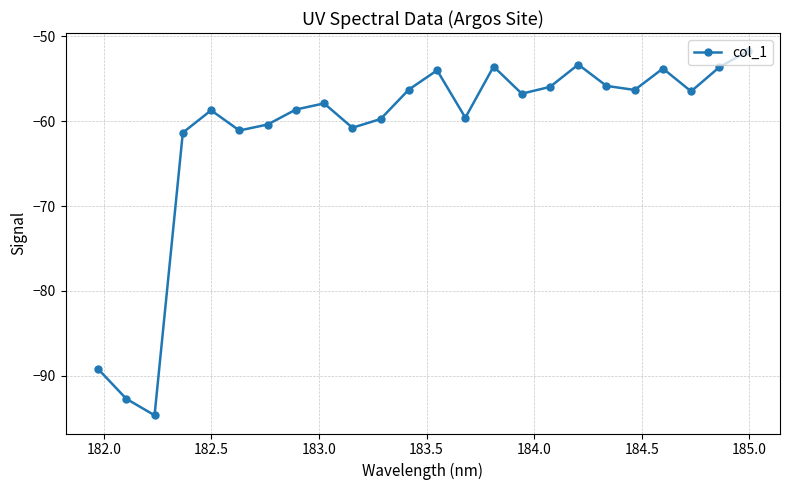

What is the difference between the second highest and second lowest values?

39.4